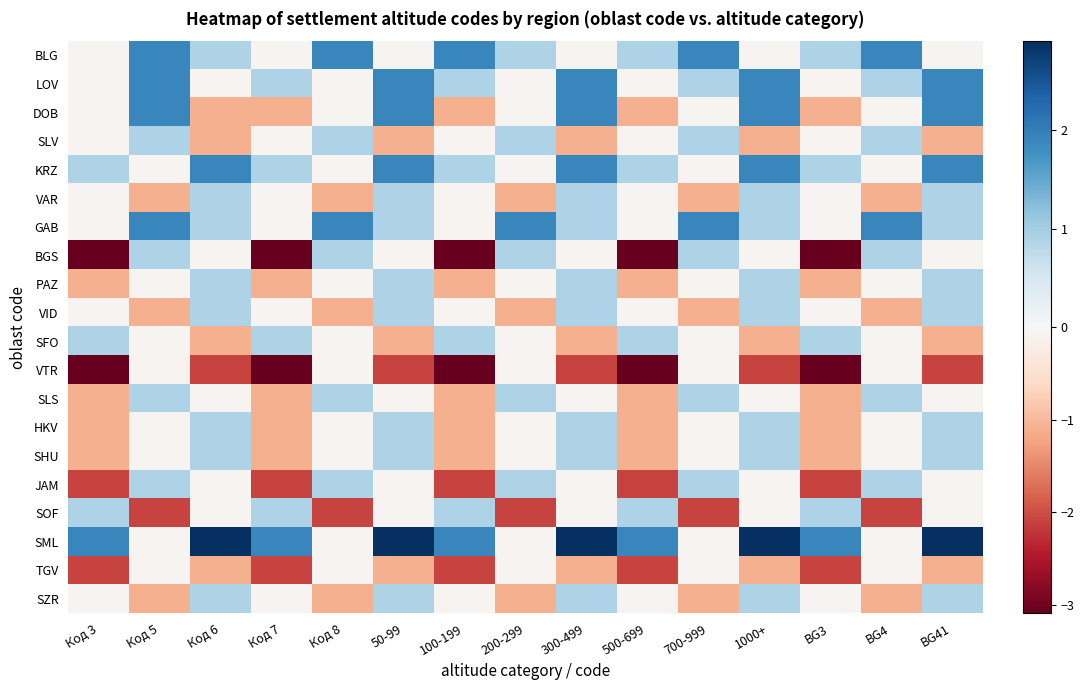

At which category is the sum across all series the highest?

50-99